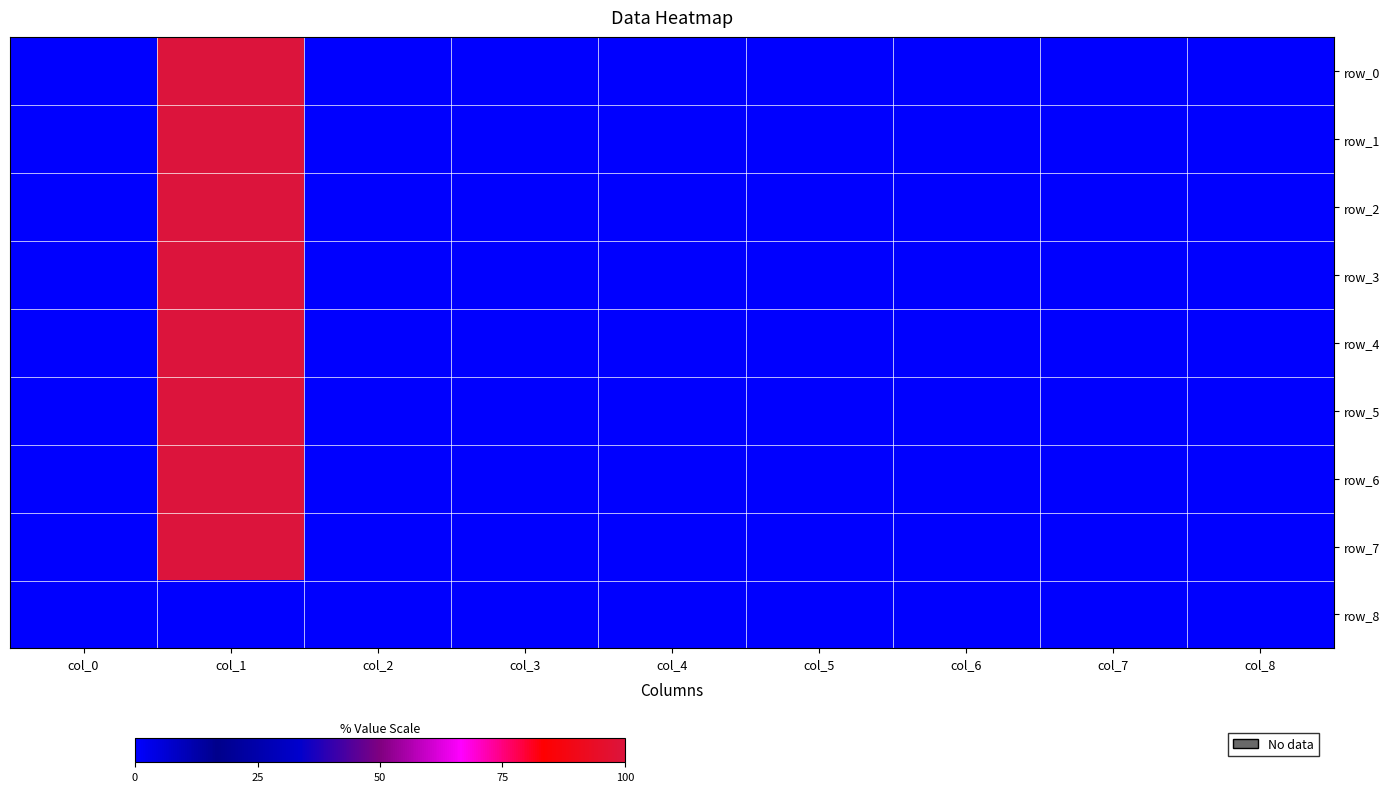

Which has a higher value, col_1 or col_5?

col_1